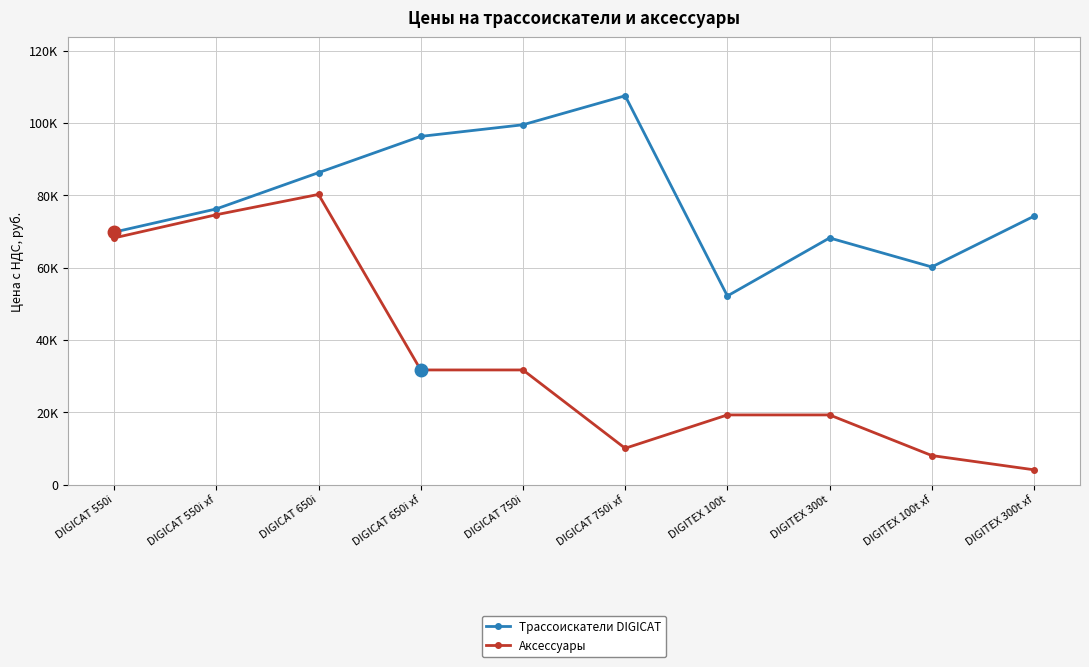

True or false: Аксессуары and Трассоискатели DIGICAT intersect in this chart.

False